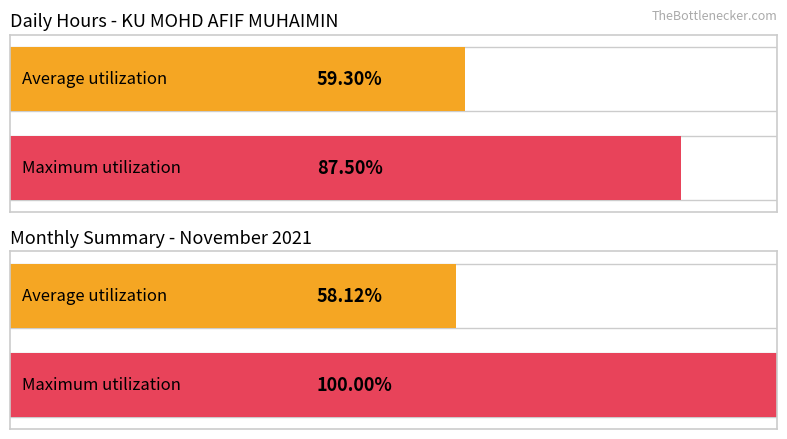

At which category is the sum across all series the highest?

3